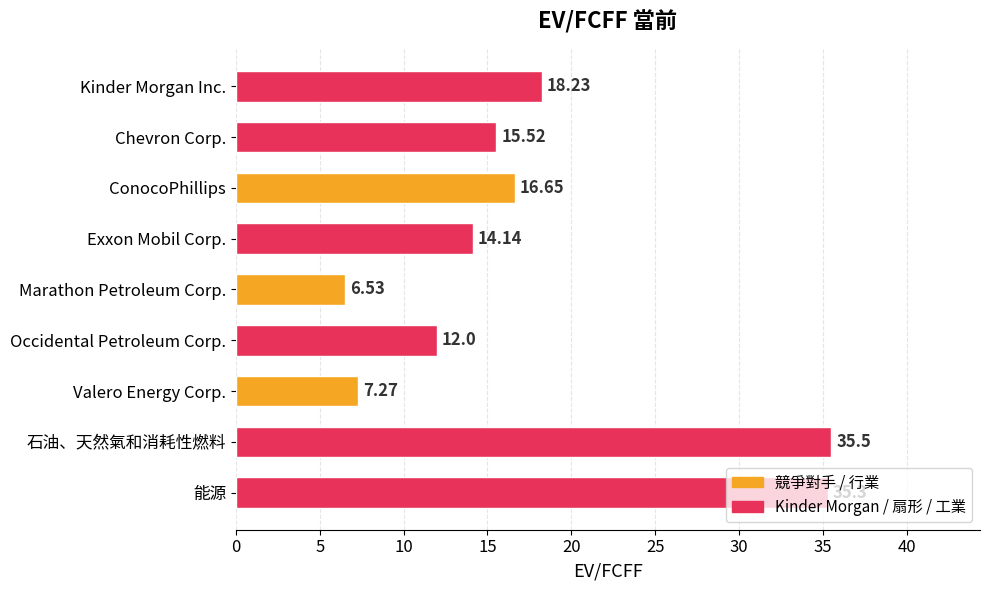

Does the chart contain any negative values?

No